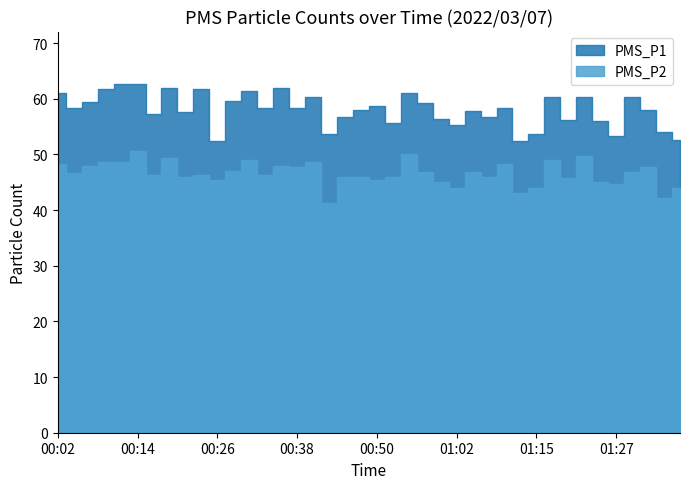

At which category does the chart reach its minimum across all series?

00:43